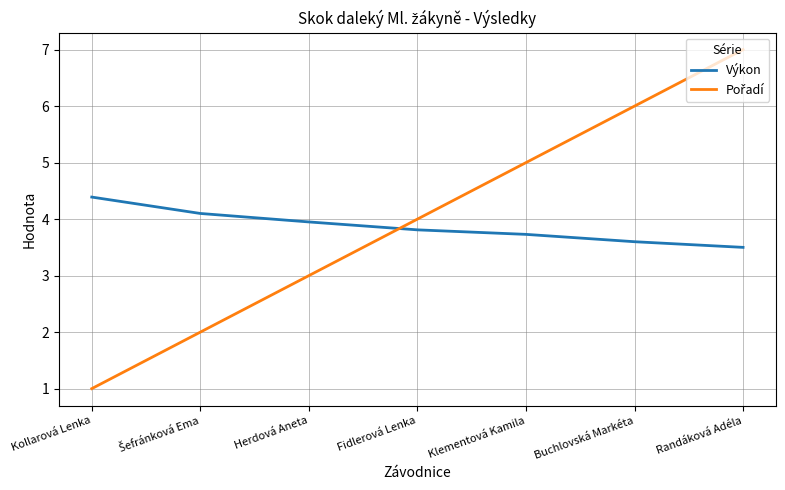

Is it true that Výkon equals 4.9 at Buchlovská Markéta?

False